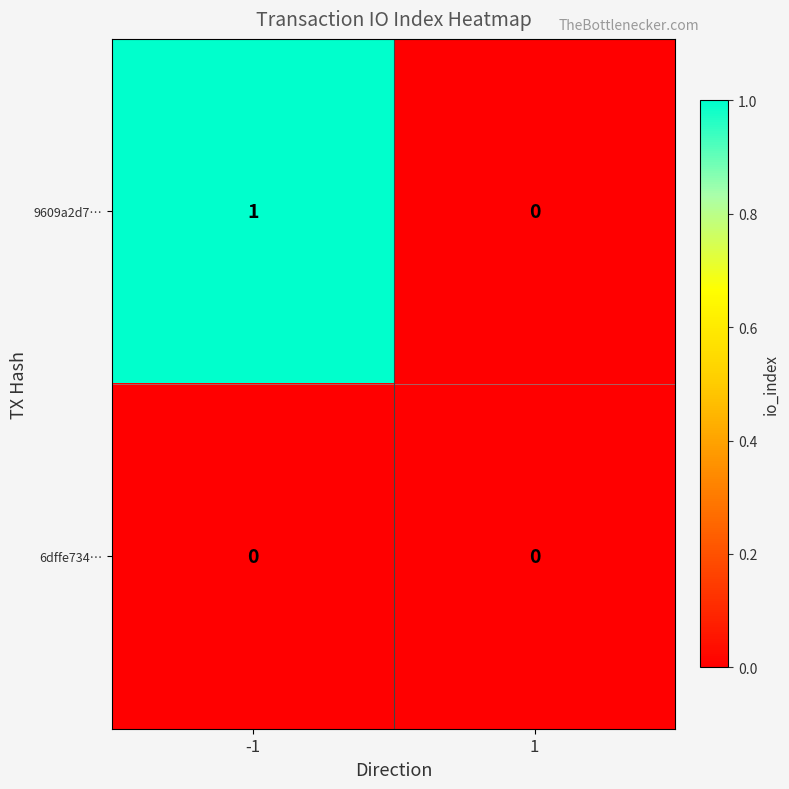

Reading left to right, list all the values displayed in this chart.

9609a2d7…: -1=1	1=0
6dffe734…: -1=0	1=0